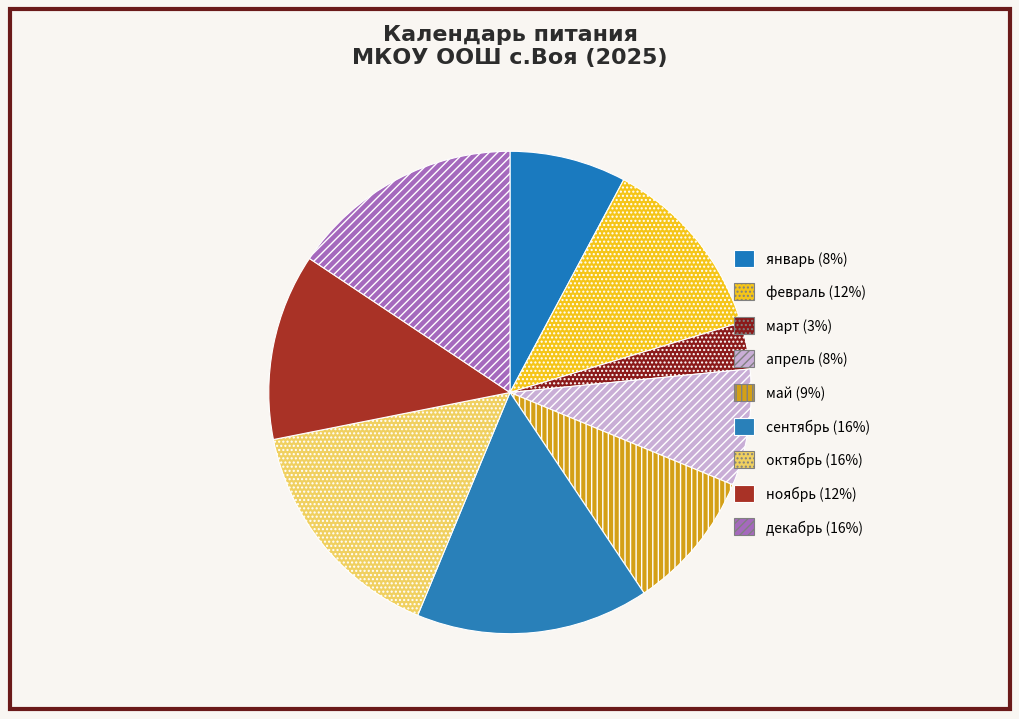

Rank the categories by value from highest to lowest.

сентябрь, октябрь, декабрь, февраль, ноябрь, май, январь, апрель, март